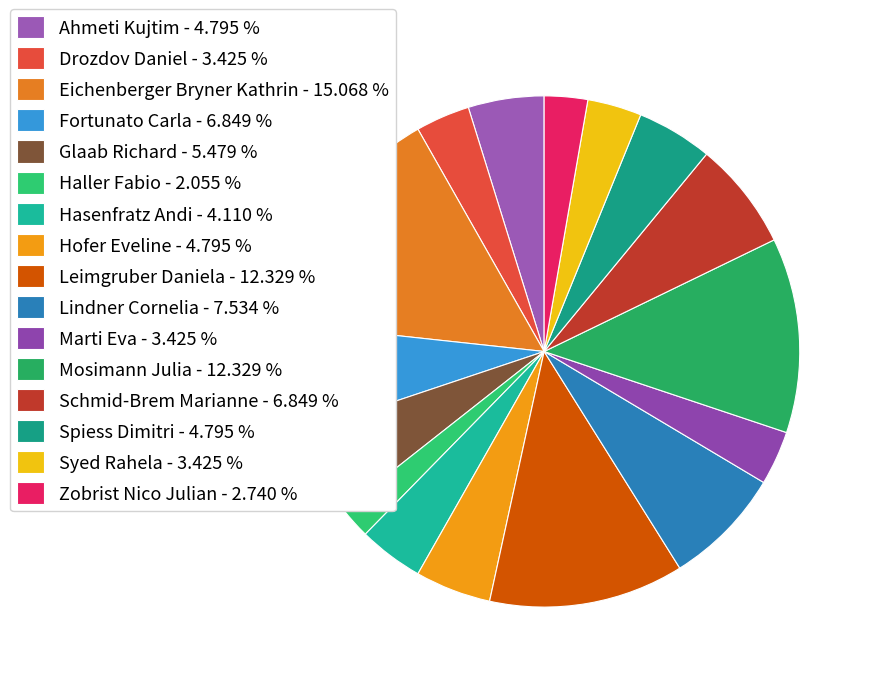

What is the ratio of the value at Mosimann Julia to the value at Schmid-Brem Marianne?

1.8